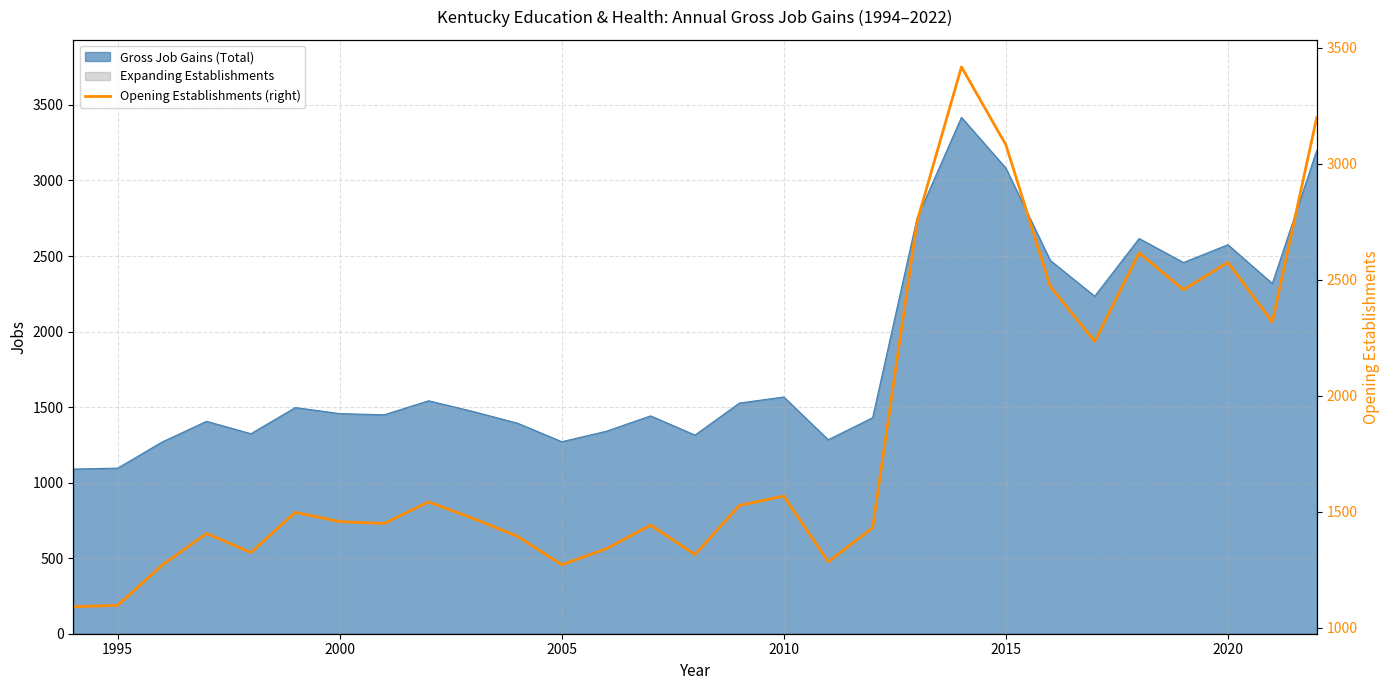

Does the chart display data point markers on the line(s)?

No